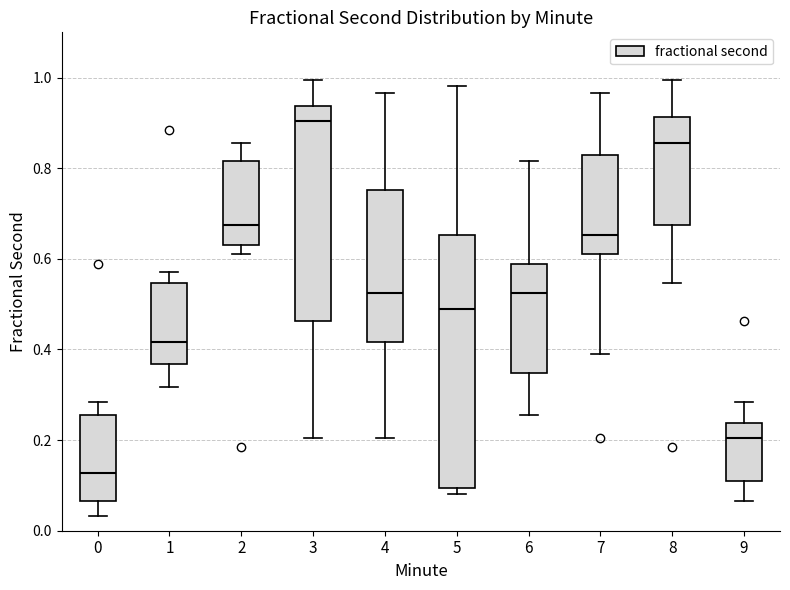

Comparing the boxes themselves (not the whiskers), which one is the tallest?

5